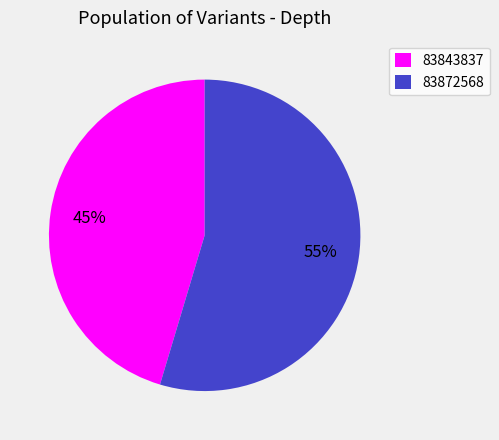

To the nearest percent, what is the average slice percentage?

50%